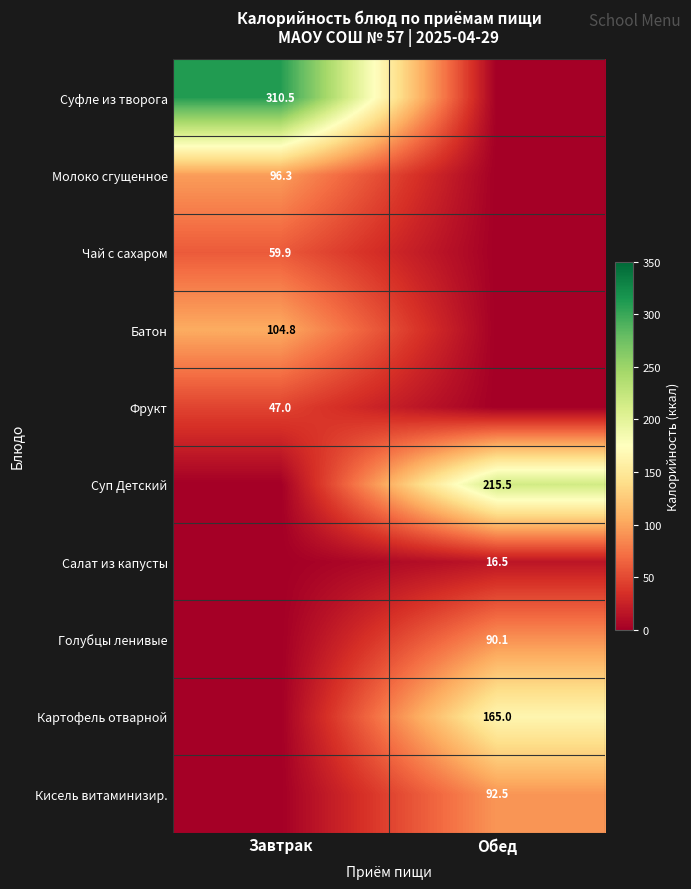

True or false: Батон has a value of 139.9 at Завтрак.

False